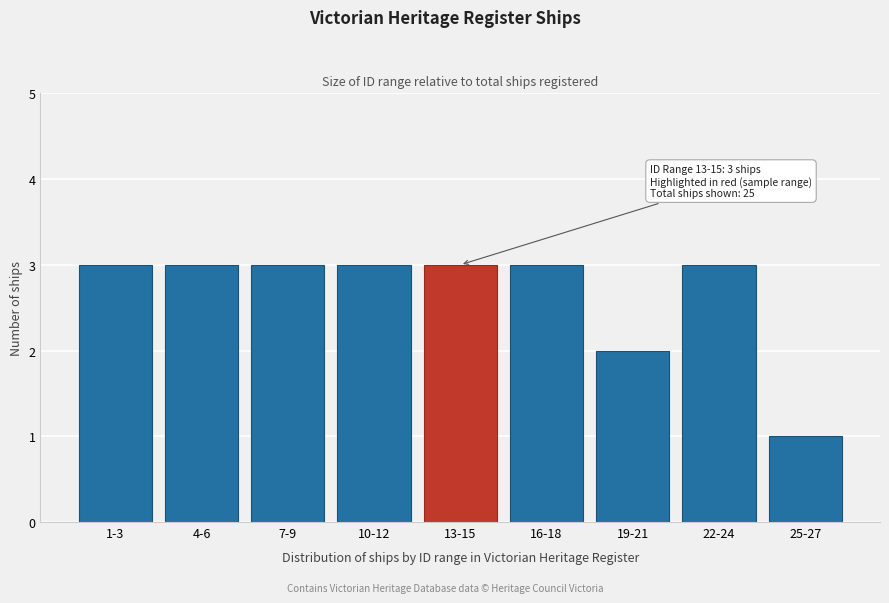

Reading right to left, extract all data points from this chart.

25-27=1	22-24=3	19-21=2	16-18=3	13-15=3	10-12=3	7-9=3	4-6=3	1-3=3